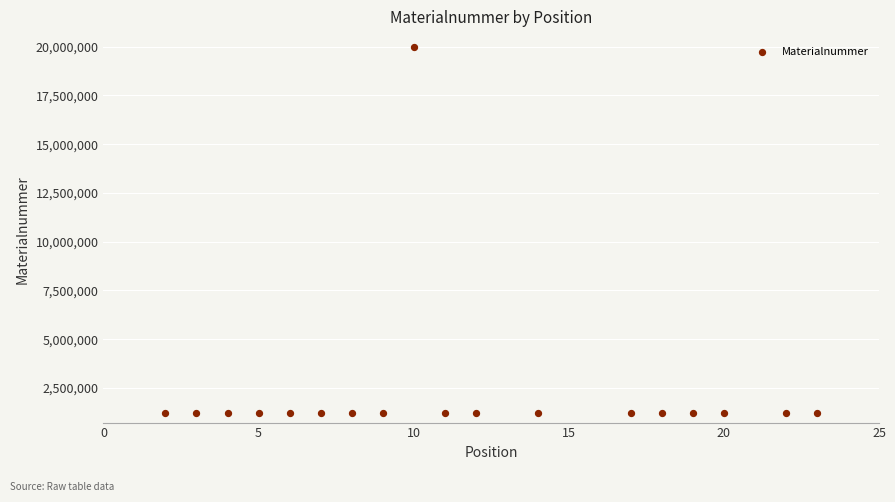

What is the range of Y values (max minus min)?

18781328